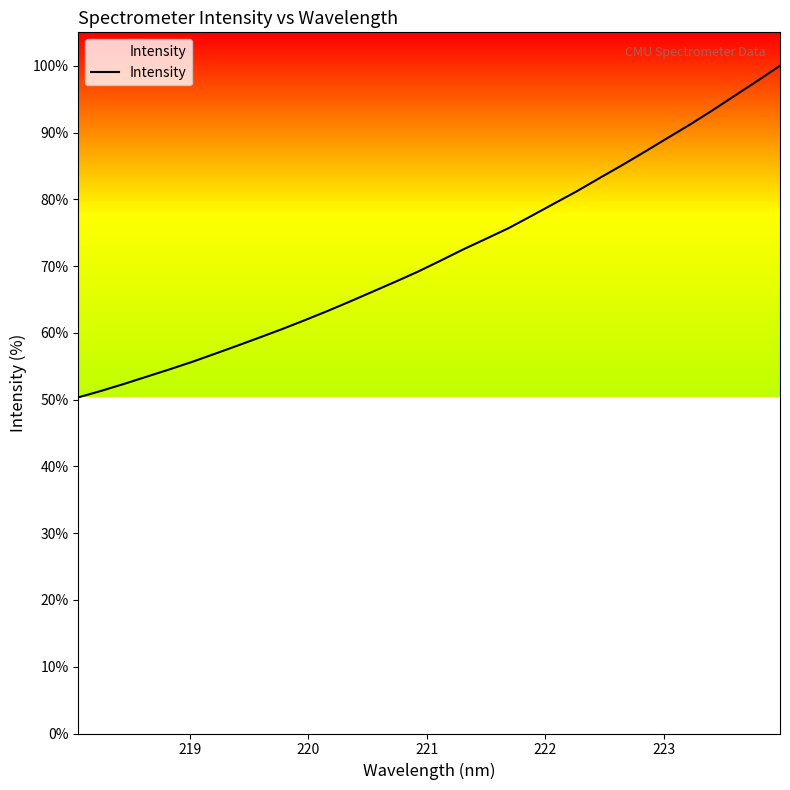

What is the greatest value displayed?

100.0